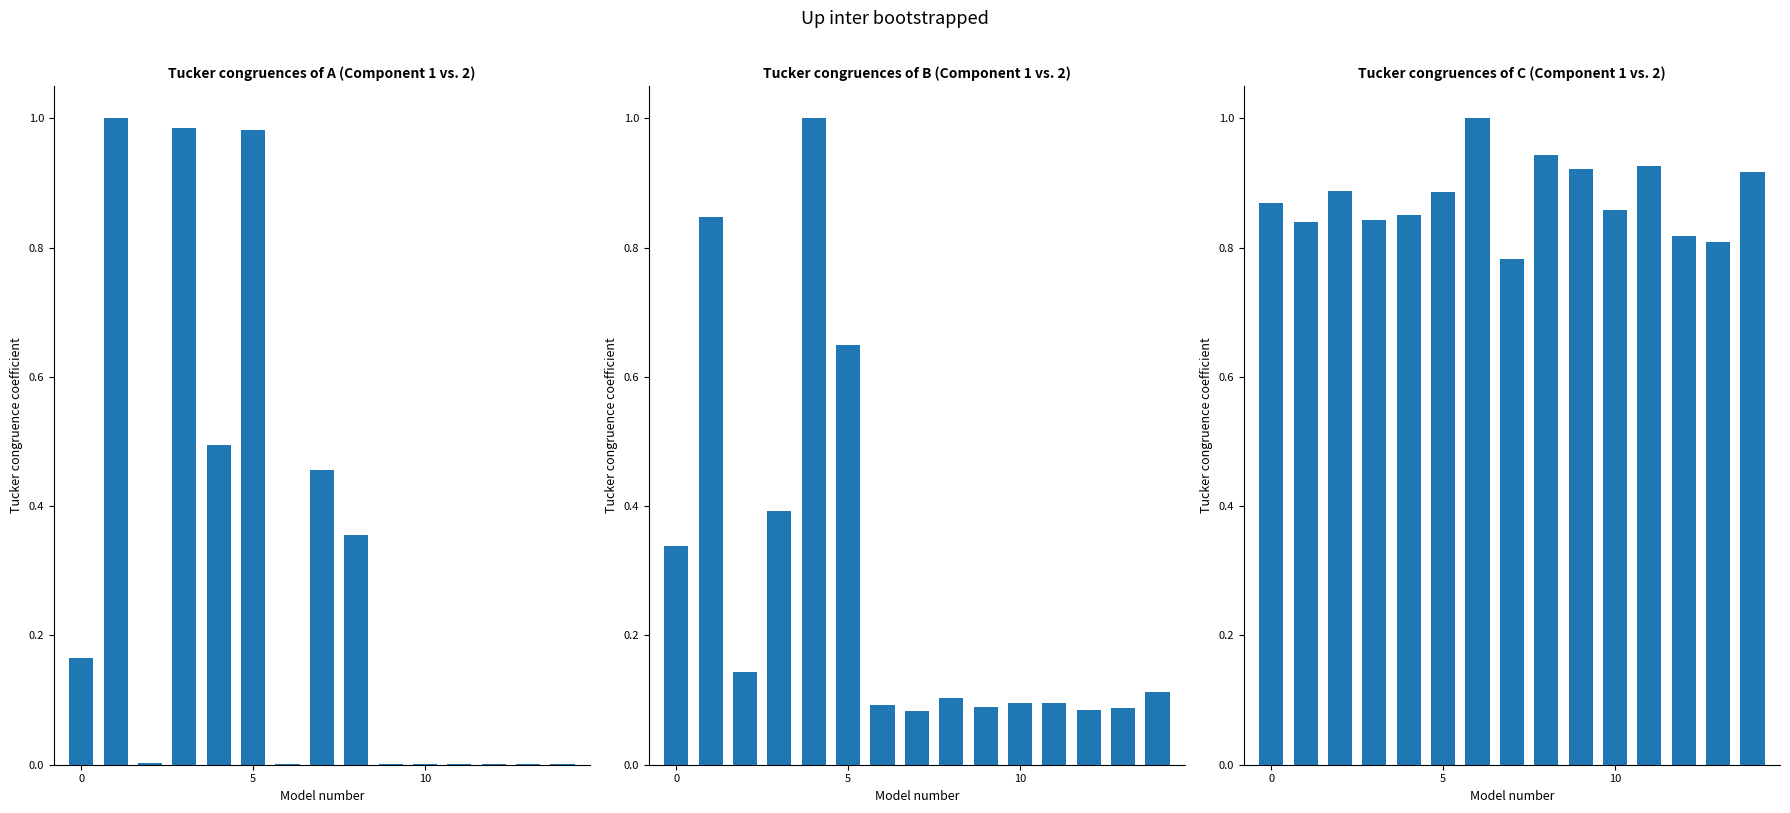

True or false: col_4 has a value of 0.8 at 13.

True